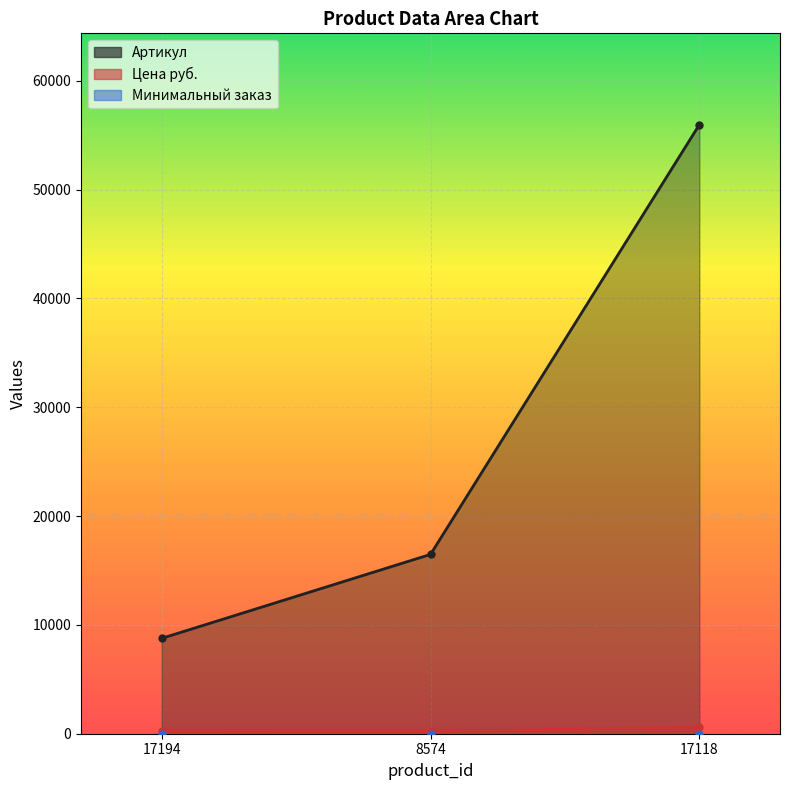

Between 17194 and 17118, which series saw the biggest shift?

Артикул